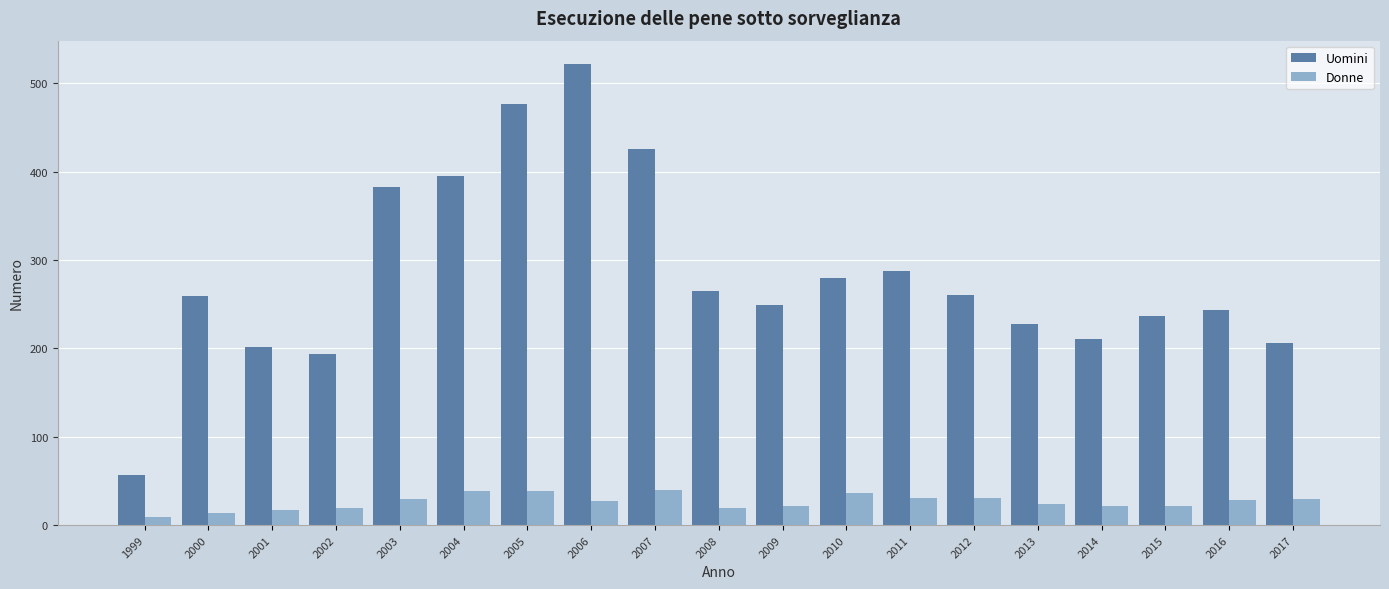

What is the difference between the maximum and minimum values in the Donne series?

31